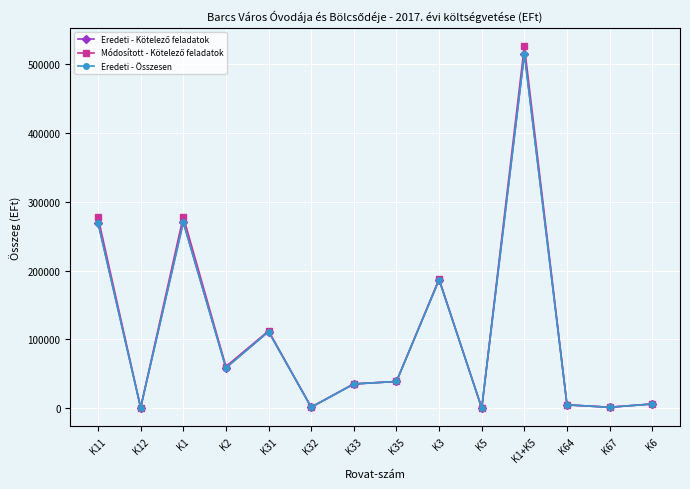

Is this an area chart (filled region under the line)?

No